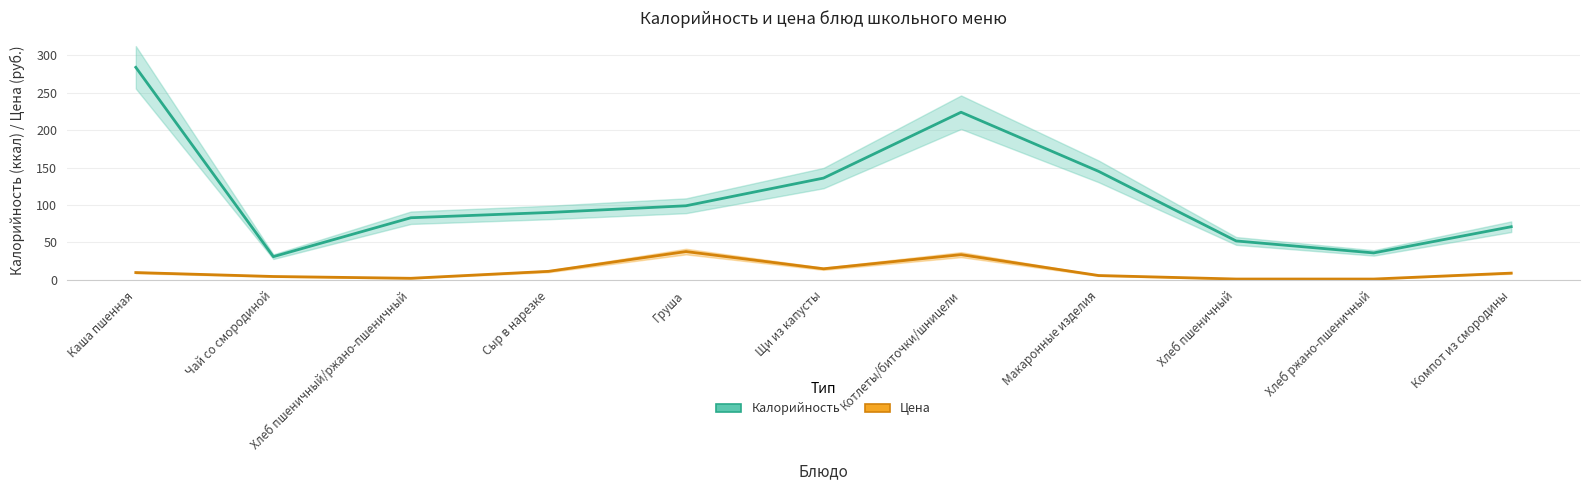

Reading left to right, extract all data points from this chart.

Калорийность: 284.0	31.0	83.0	90.0	99.0	136.0	224.0	145.0	52.0	36.0	71.0
Цена: 9.7	4.5	2.1	11.4	37.8	14.8	33.7	5.8	1.1	1.1	9.0